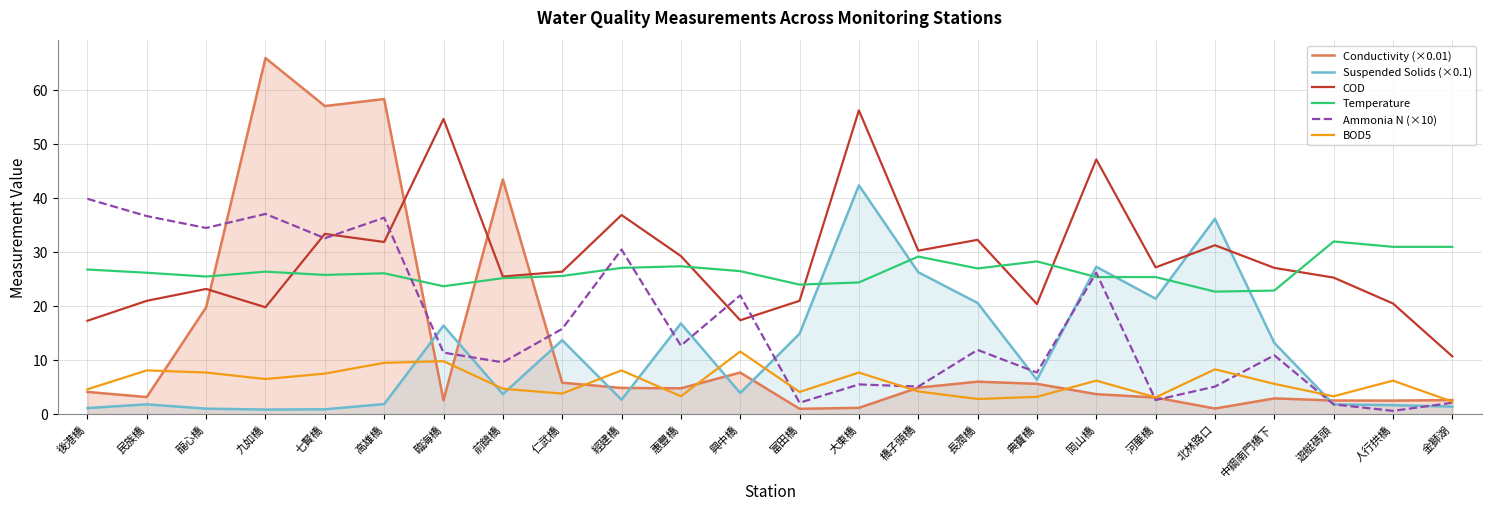

Which has a higher value, 遊艇碼頭 or 經建橋?

經建橋